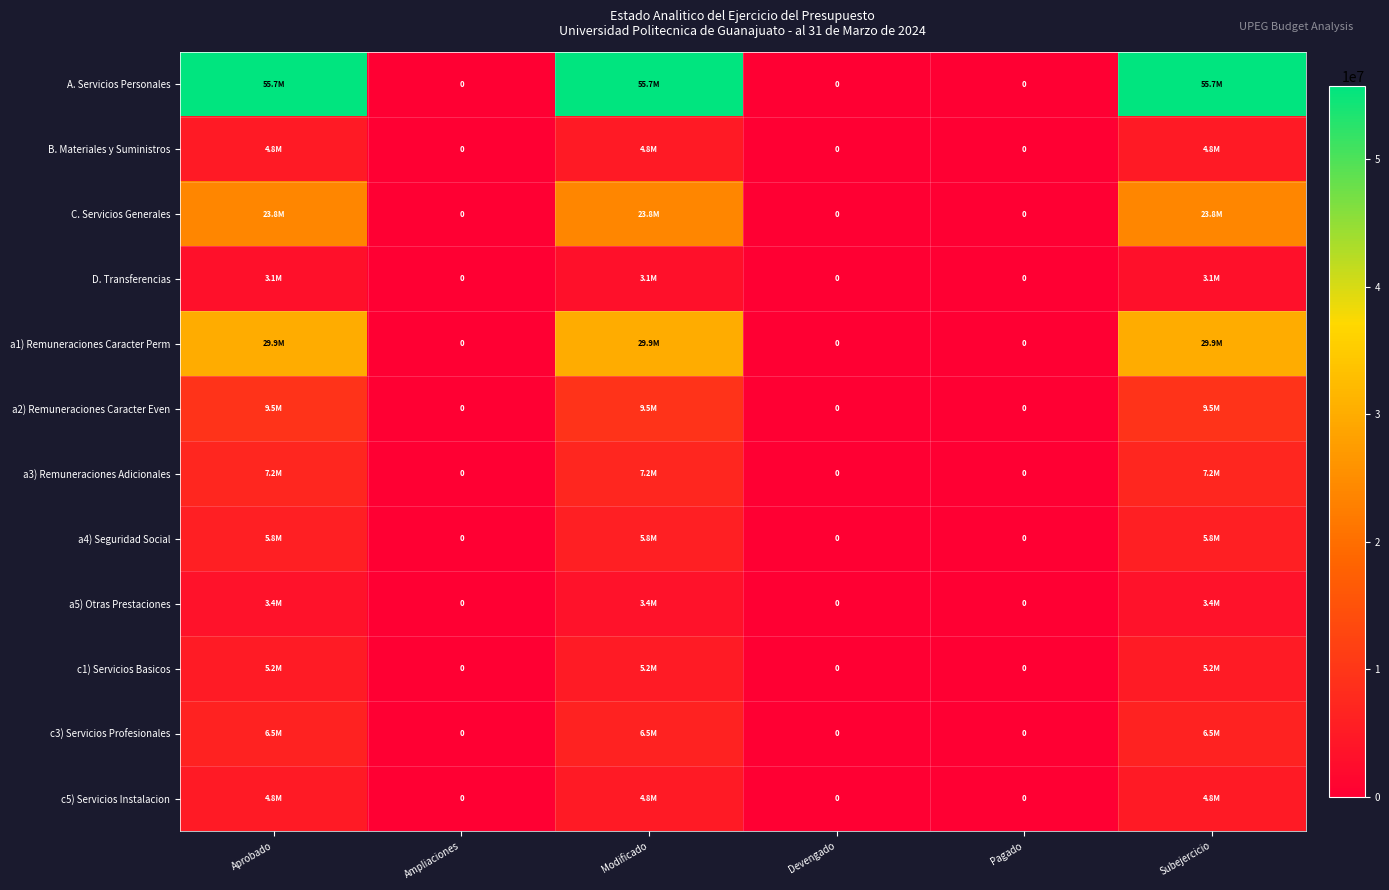

At Subejercicio, list the series in order from smallest to largest.

D. Transferencias, a5) Otras Prestaciones, c5) Servicios Instalacion, B. Materiales y Suministros, c1) Servicios Basicos, a4) Seguridad Social, c3) Servicios Profesionales, a3) Remuneraciones Adicionales, a2) Remuneraciones Caracter Even, C. Servicios Generales, a1) Remuneraciones Caracter Perm, A. Servicios Personales